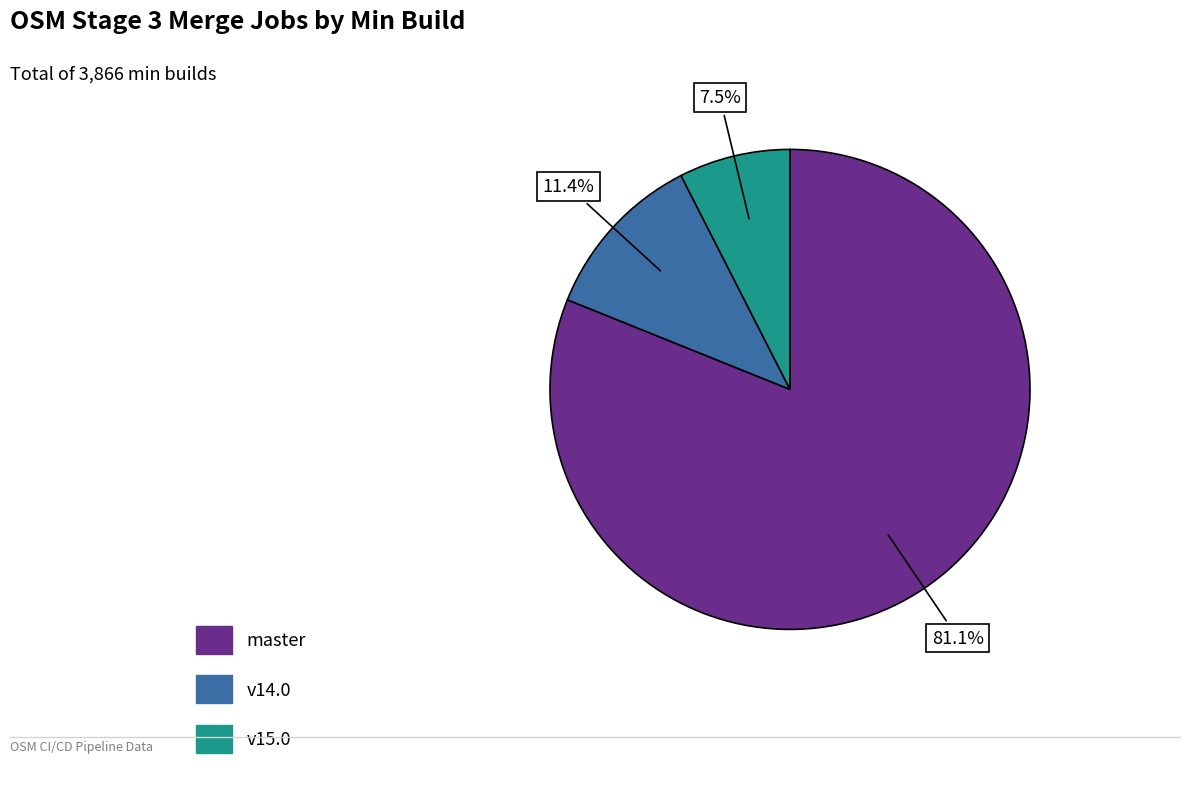

How many segments does this pie chart have?

3